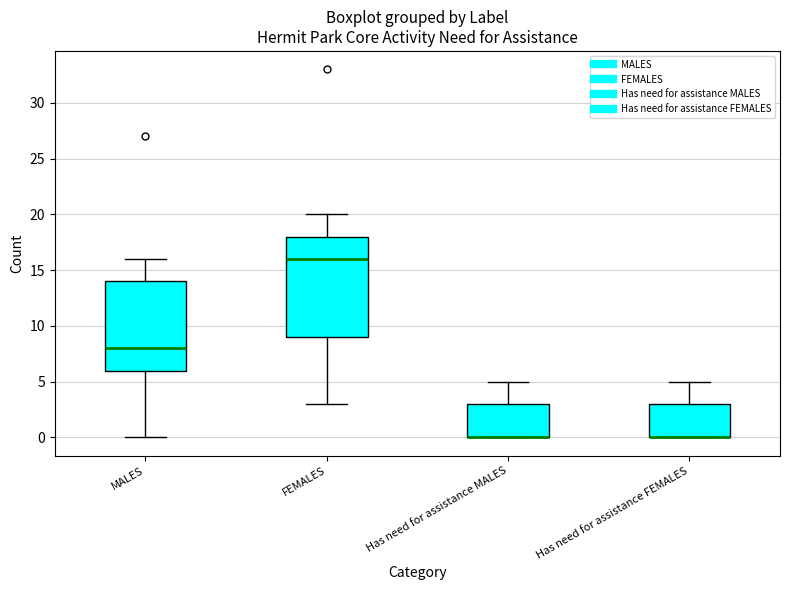

Where does the median line of the box for FEMALES sit on the y-axis? The values are not printed on the chart, so give them approximately, as read against the axis.

16